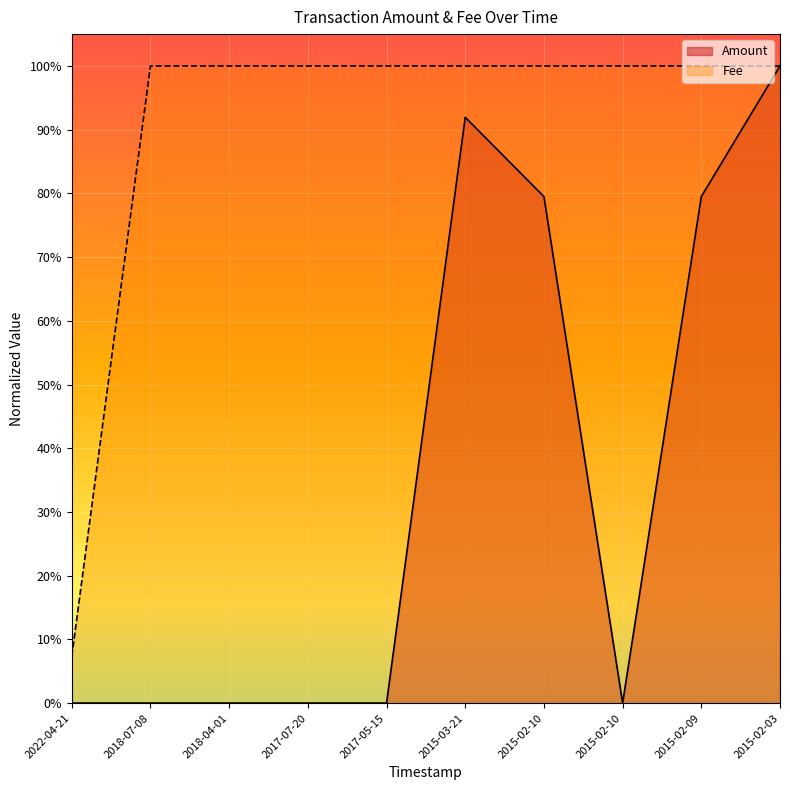

How many values are below 1?

1